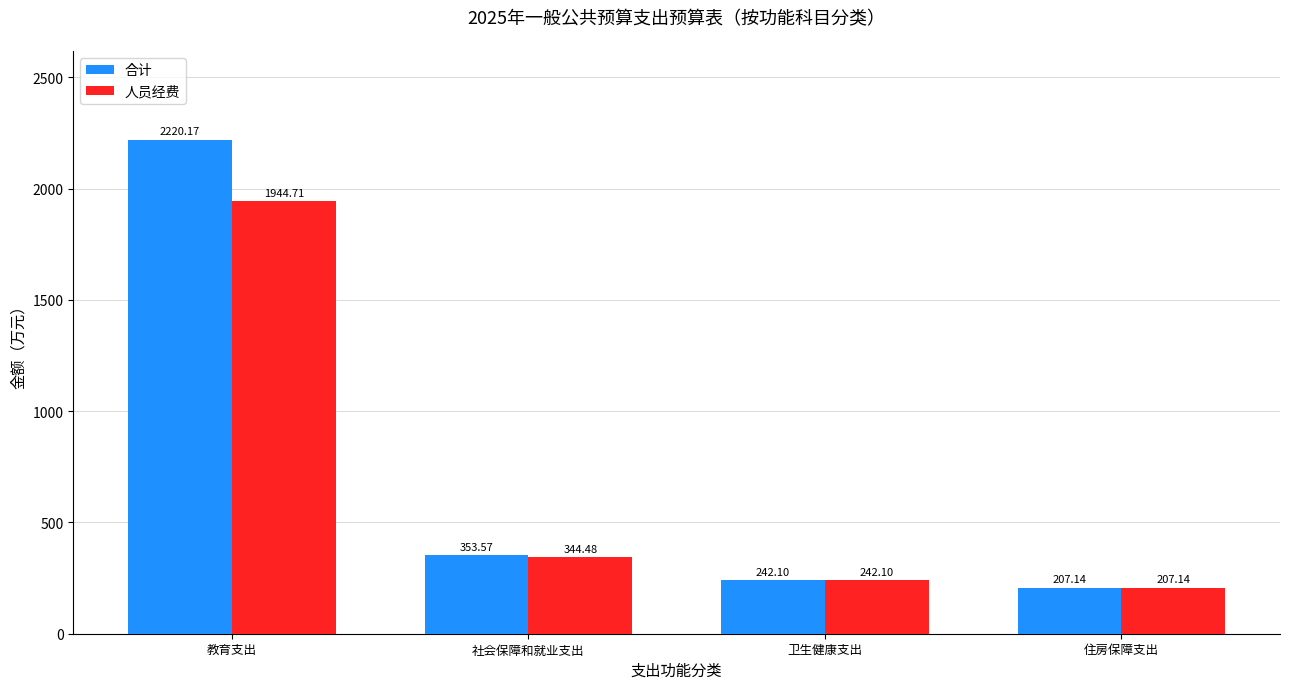

What is the difference between the 人员经费 values at 社会保障和就业支出 and 教育支出?

1600.2